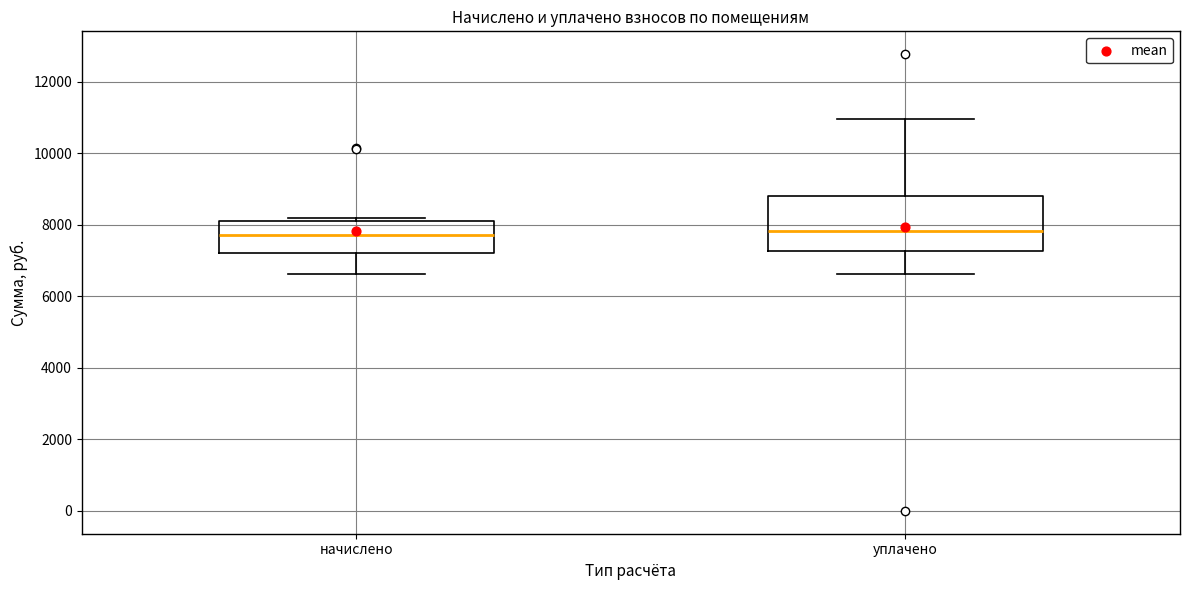

Reading left to right, transcribe this box plot: for each box, give where its median line is, the range the box spans, and where its two whiskers end, as read against the y-axis. The values are not printed on the chart, so give them approximately, as read against the axis.

начислено: median 7800, box 7200 to 8200, whiskers 6600 to 8200 (just above the box's upper edge)
уплачено: median 7800, box 7200 to 8800, whiskers 6600 to 11000